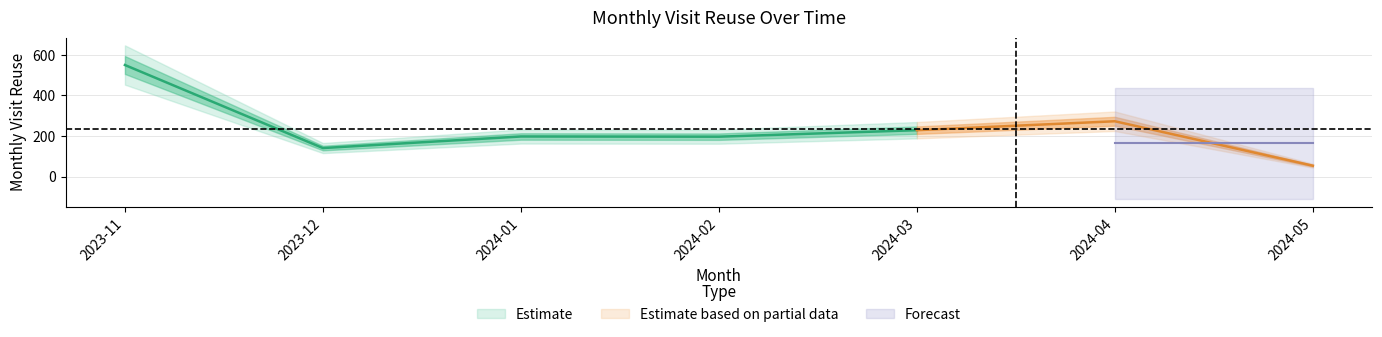

What is the label of the 5th point from the right?

2024-01